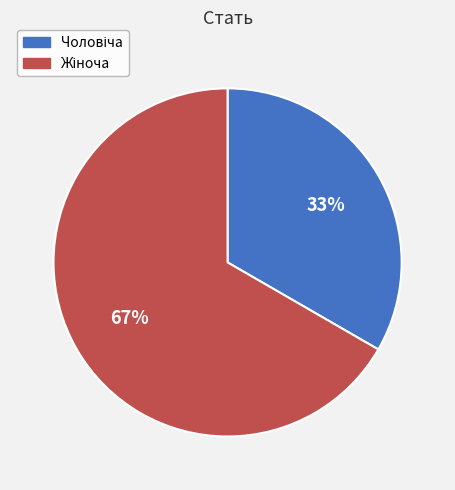

Is there any slice that represents more than half of the pie?

Yes